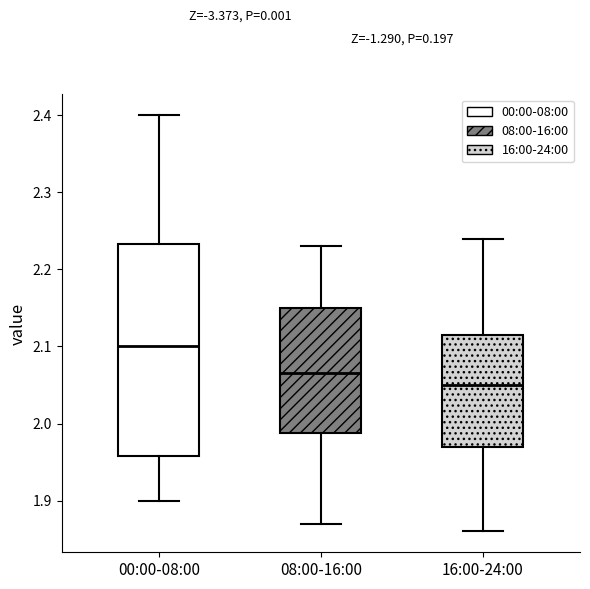

Comparing the boxes themselves (not the whiskers), which one is the tallest?

00:00-08:00